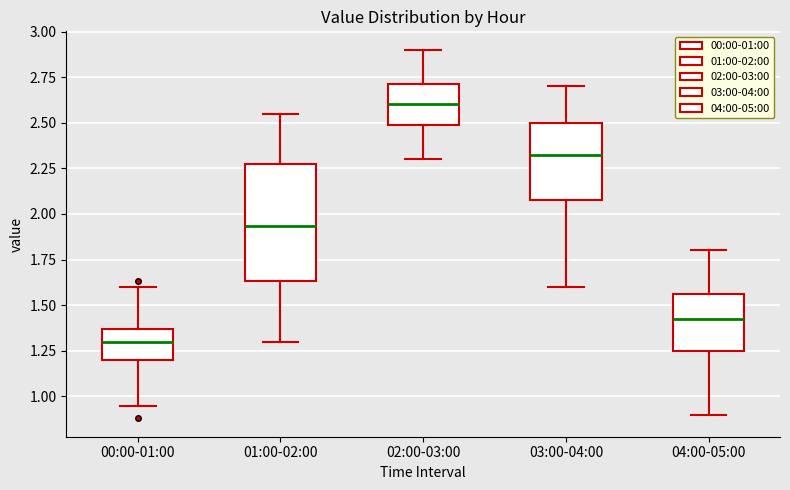

Reading left to right, read every box against the y-axis: the position of its median line, the range the box covers, and the ends of its whiskers. The values are not printed on the chart, so give them approximately, as read against the axis.

00:00-01:00: median 1.30, box 1.20 to 1.35, whiskers 0.95 to 1.60
01:00-02:00: median 1.95, box 1.65 to 2.30, whiskers 1.30 to 2.55
02:00-03:00: median 2.60, box 2.50 to 2.70, whiskers 2.30 to 2.90
03:00-04:00: median 2.35, box 2.10 to 2.50, whiskers 1.60 to 2.70
04:00-05:00: median 1.45, box 1.25 to 1.55, whiskers 0.90 to 1.80